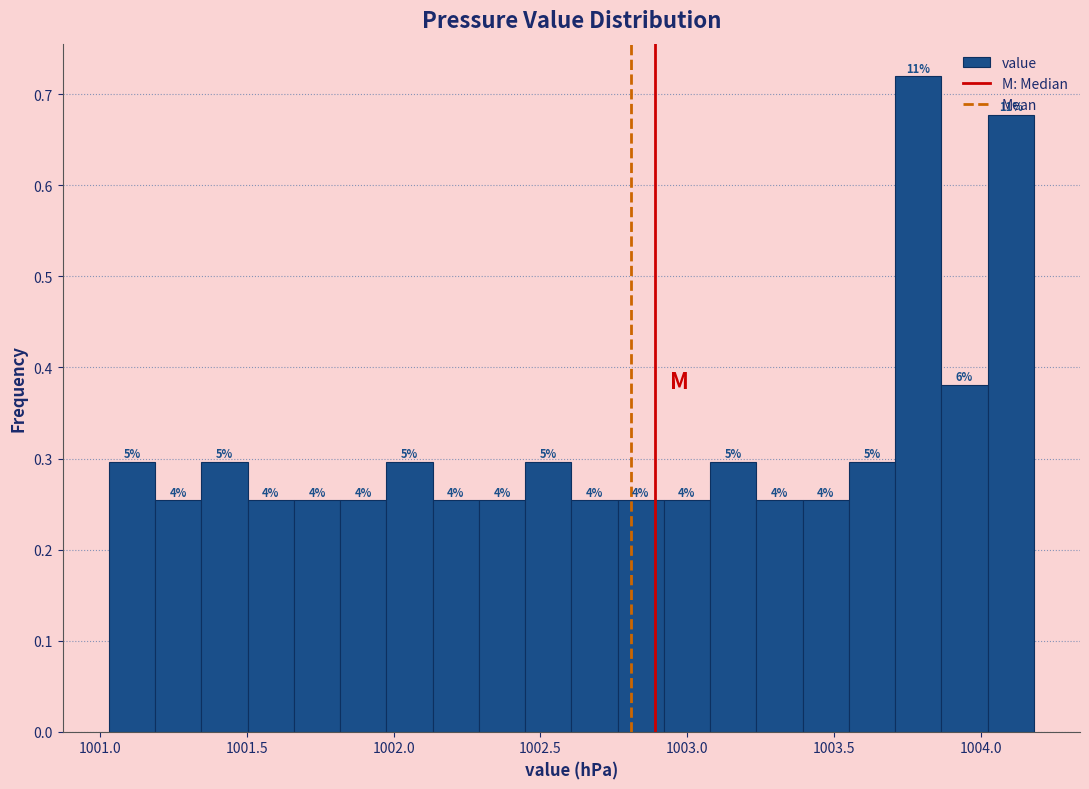

Read against the x-axis, roughly where is the centre of the tallest bar?

1003.80